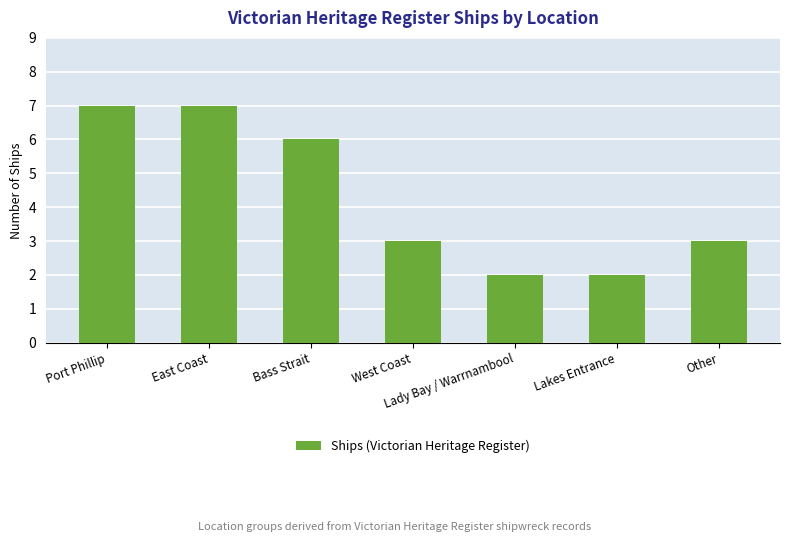

What is the difference between the maximum and minimum values?

5